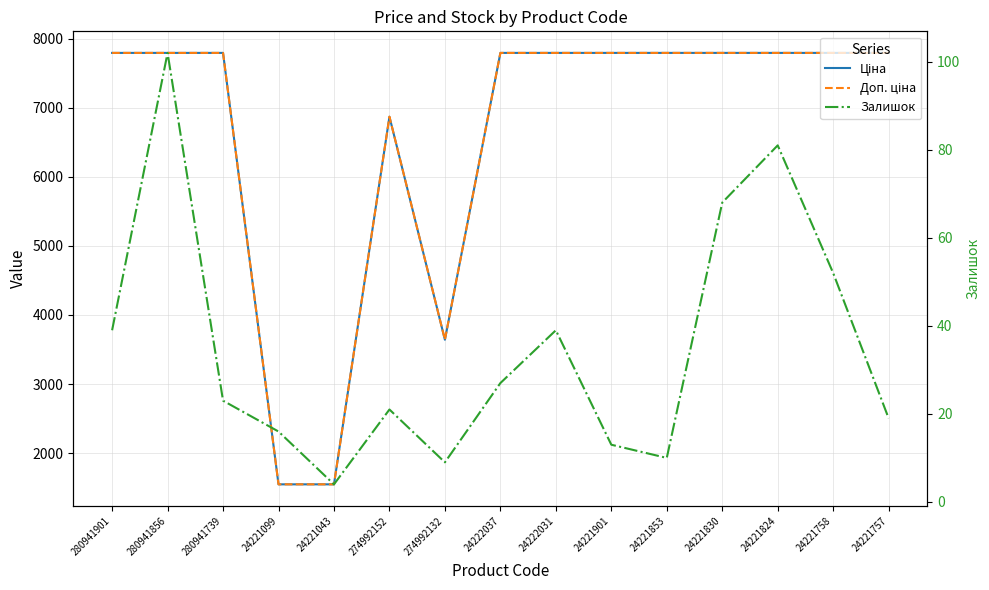

Is it true that Ціна equals 13642.2 at 24222031?

False